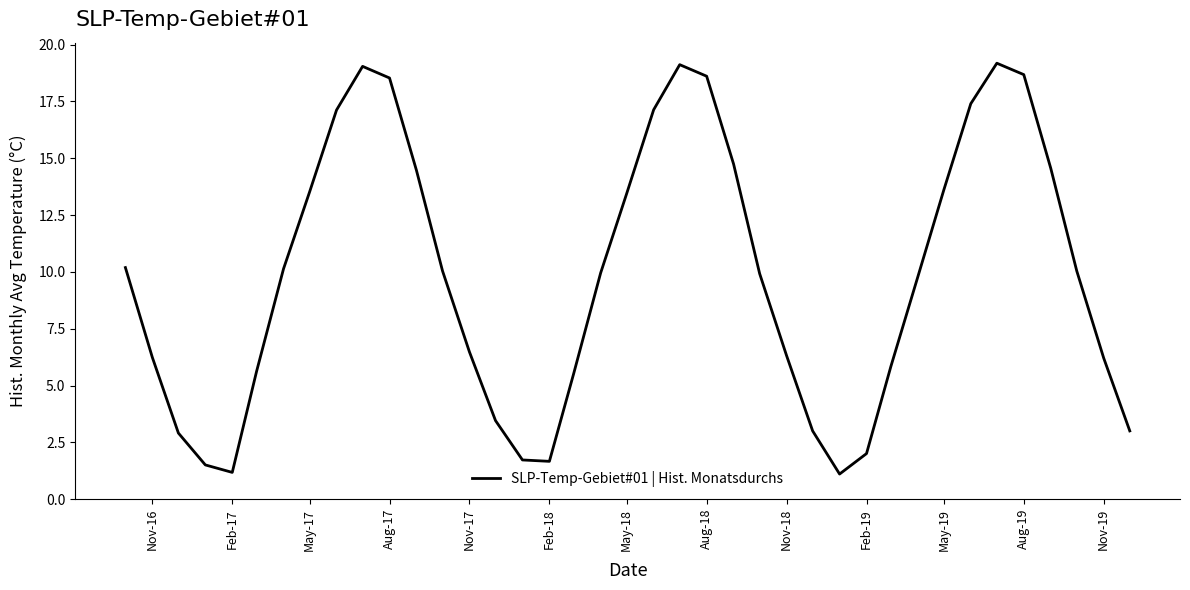

What is the smallest value displayed?

1.1